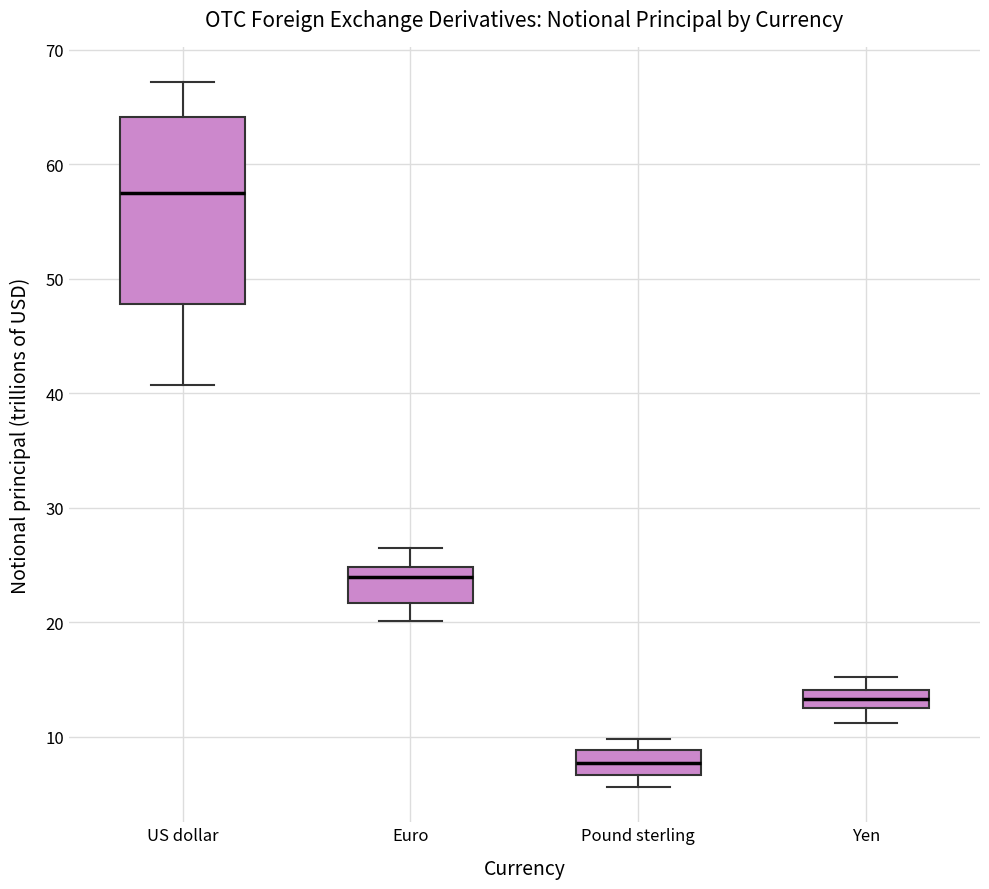

Reading left to right, read every box against the y-axis: the position of its median line, the range the box covers, and the ends of its whiskers. The values are not printed on the chart, so give them approximately, as read against the axis.

US dollar: median 57, box 48 to 64, whiskers 41 to 67
Euro: median 24, box 22 to 25, whiskers 20 to 27
Pound sterling: median 8, box 7 to 9, whiskers 6 to 10
Yen: median 13, box 12 to 14, whiskers 11 to 15